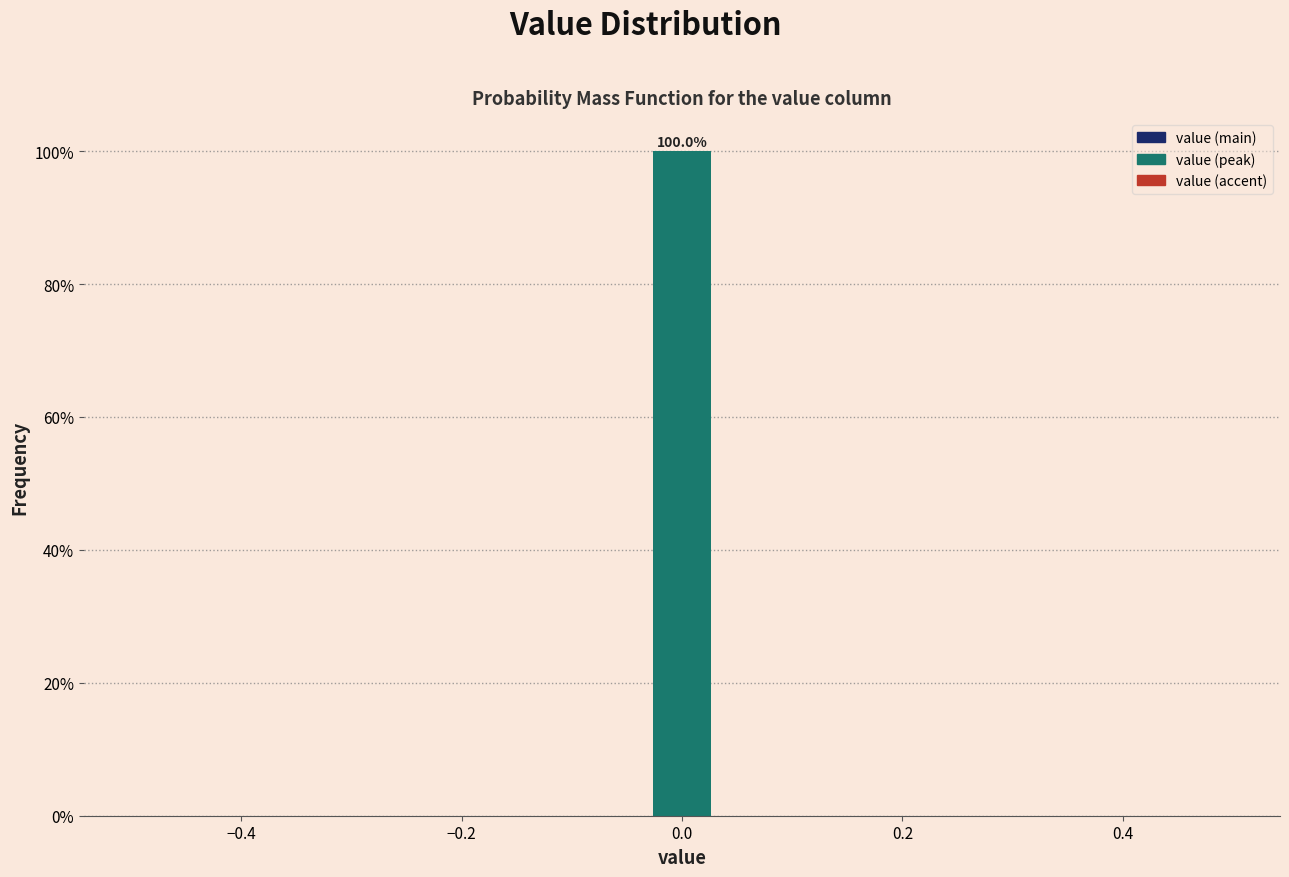

Around what value on the x-axis is the tallest bar? Give the approximate position of its centre, as read against the axis.

0.00